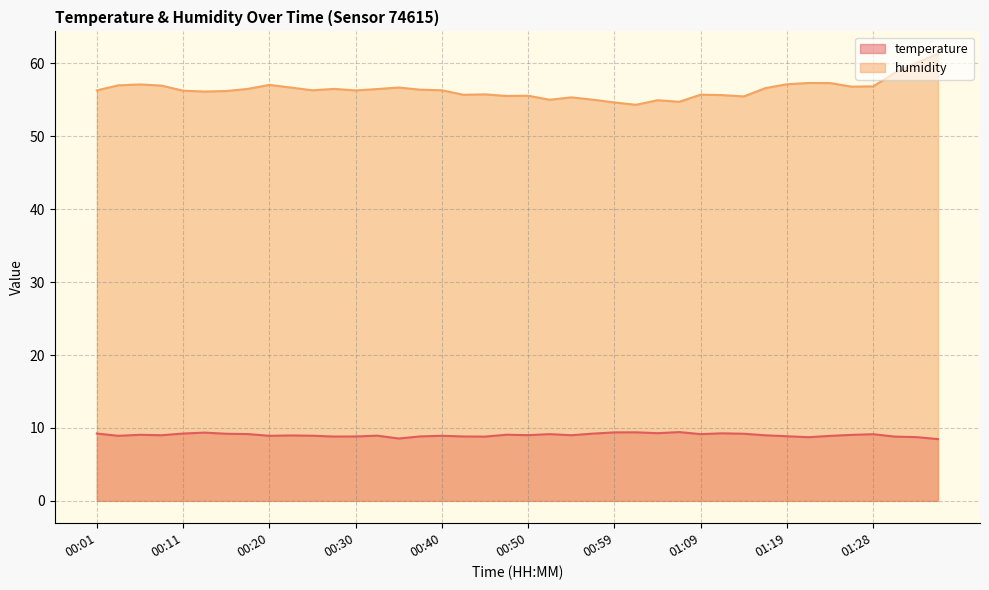

What is the maximum value for temperature?

9.4